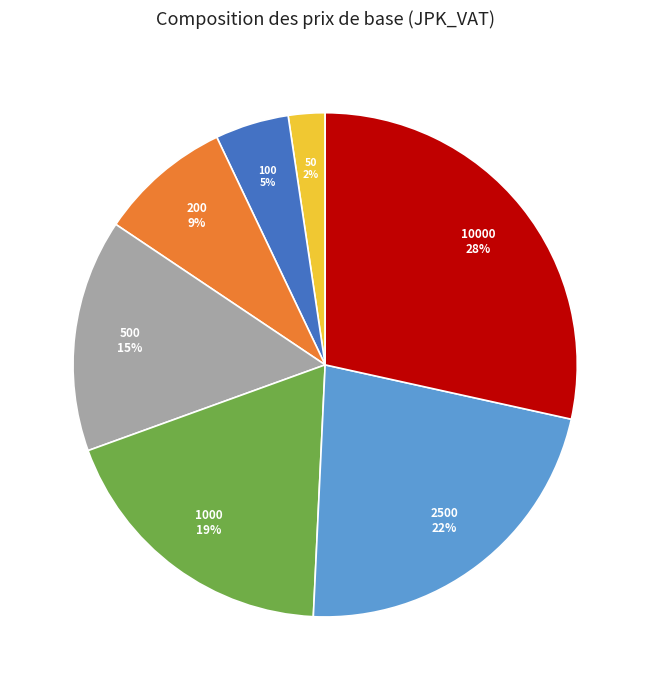

Do 100 and 1000 together represent more than half of the pie?

No